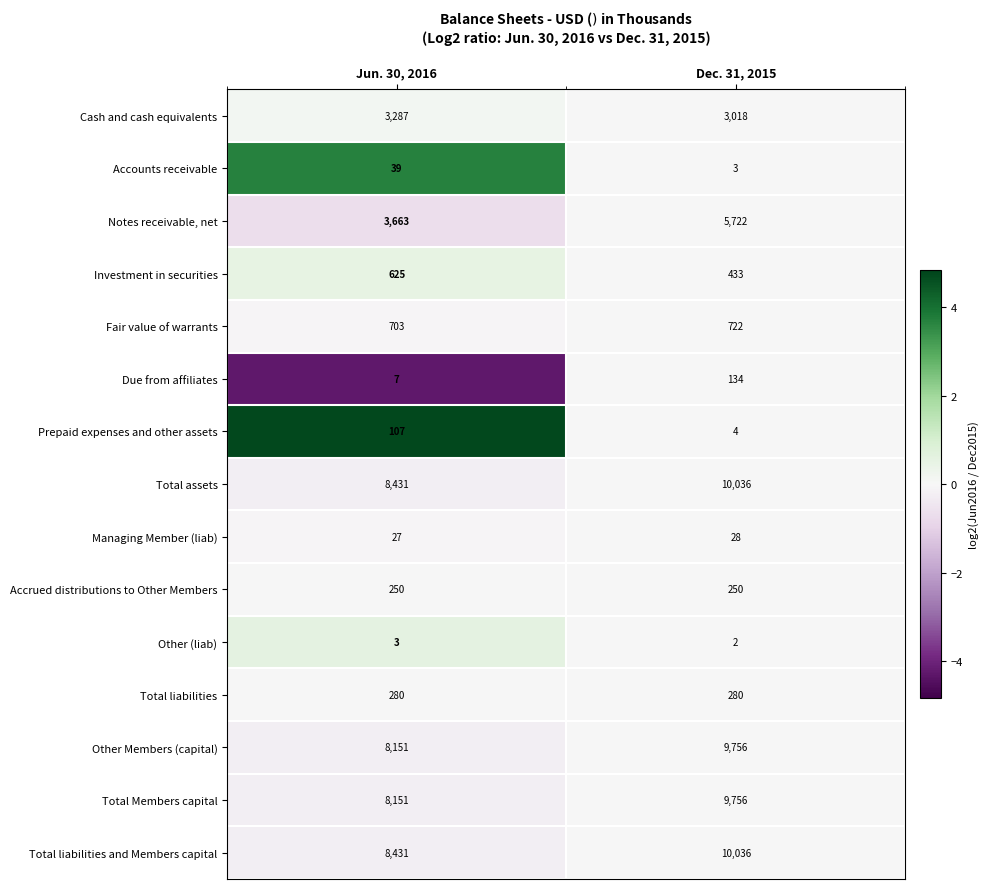

Which category has the lowest value across all series?

Dec. 31, 2015